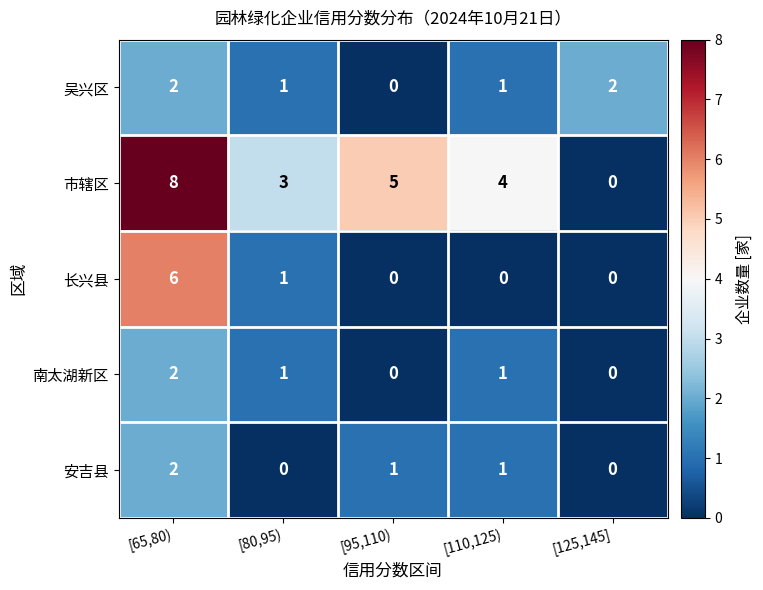

What is the sum of all 吴兴区 values?

6